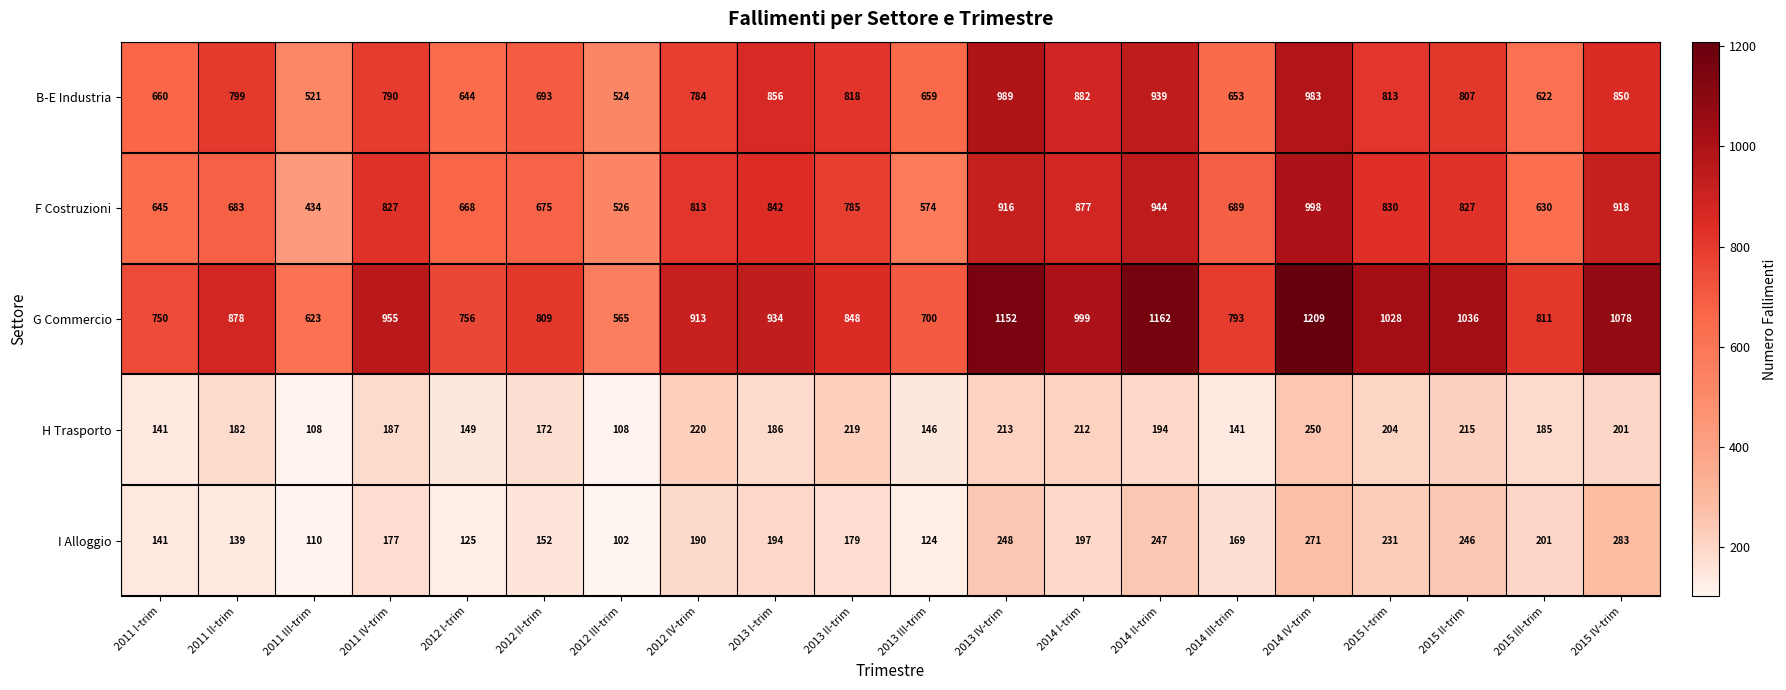

Rank the categories by G Commercio value from lowest to highest.

2012 III-trim, 2011 III-trim, 2013 III-trim, 2011 I-trim, 2012 I-trim, 2014 III-trim, 2012 II-trim, 2015 III-trim, 2013 II-trim, 2011 II-trim, 2012 IV-trim, 2013 I-trim, 2011 IV-trim, 2014 I-trim, 2015 I-trim, 2015 II-trim, 2015 IV-trim, 2013 IV-trim, 2014 II-trim, 2014 IV-trim